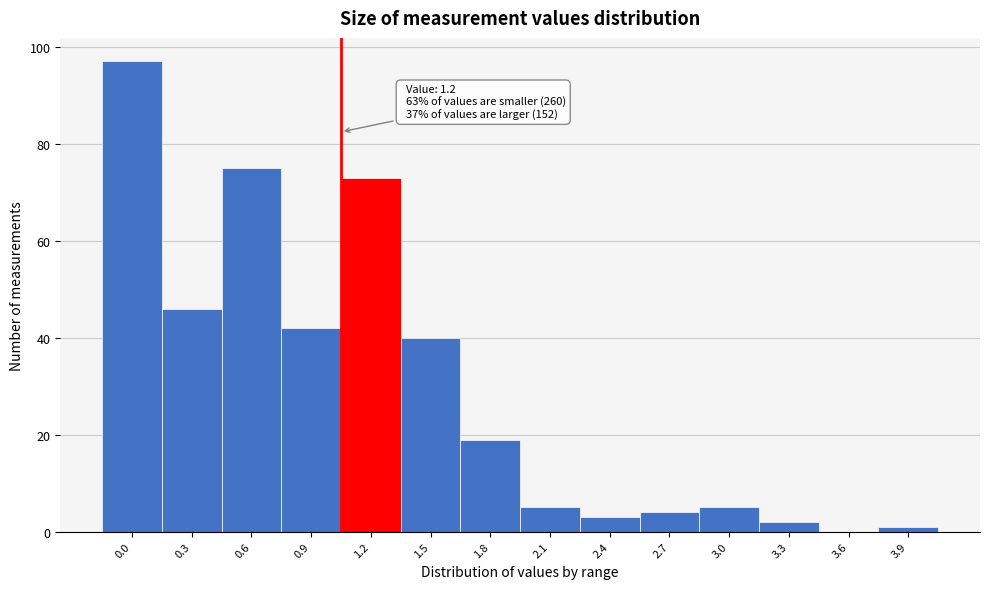

Reading left to right, extract all data points from this chart.

0.0=97	0.3=46	0.6=75	0.9=42	1.2=73	1.5=40	1.8=19	2.1=5	2.4=3	2.7=4	3.0=5	3.3=2	3.6=0	3.9=1